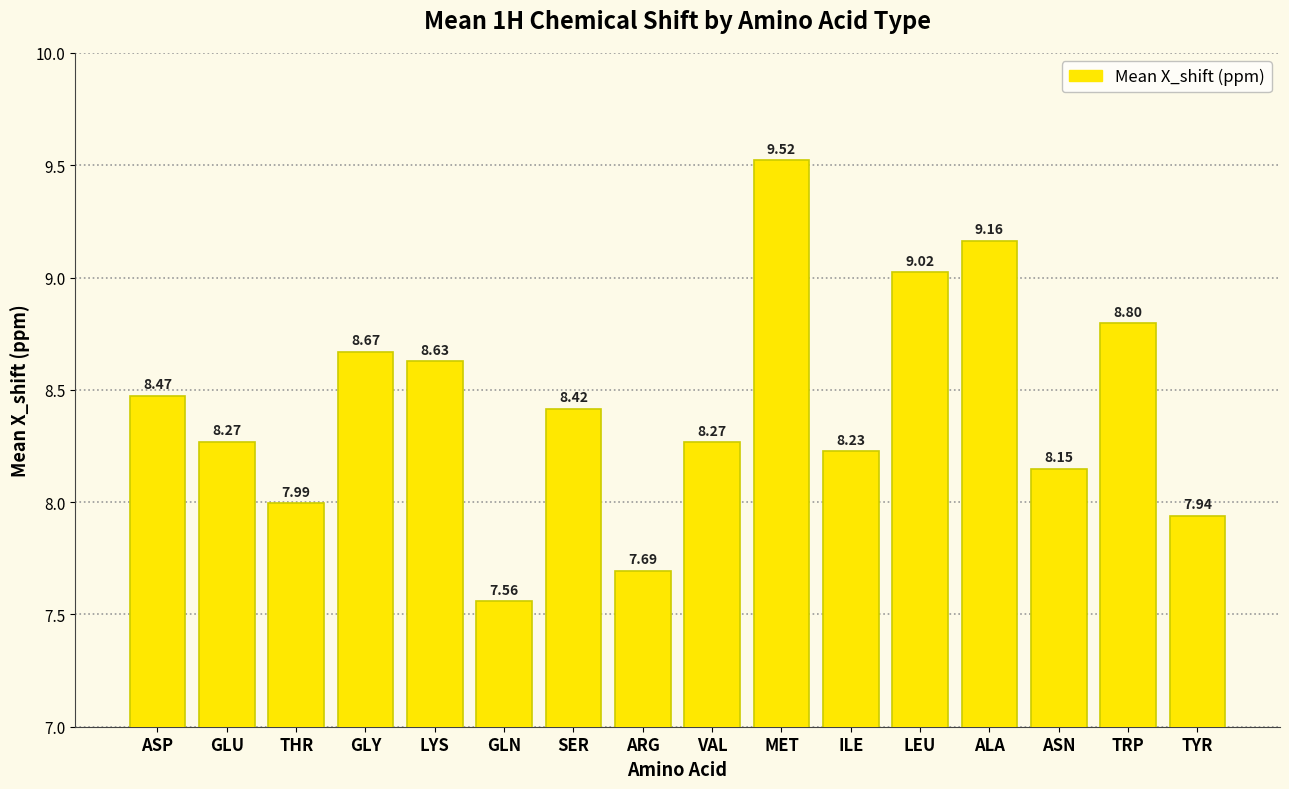

True or false: the data shows 14.3 at ALA.

False